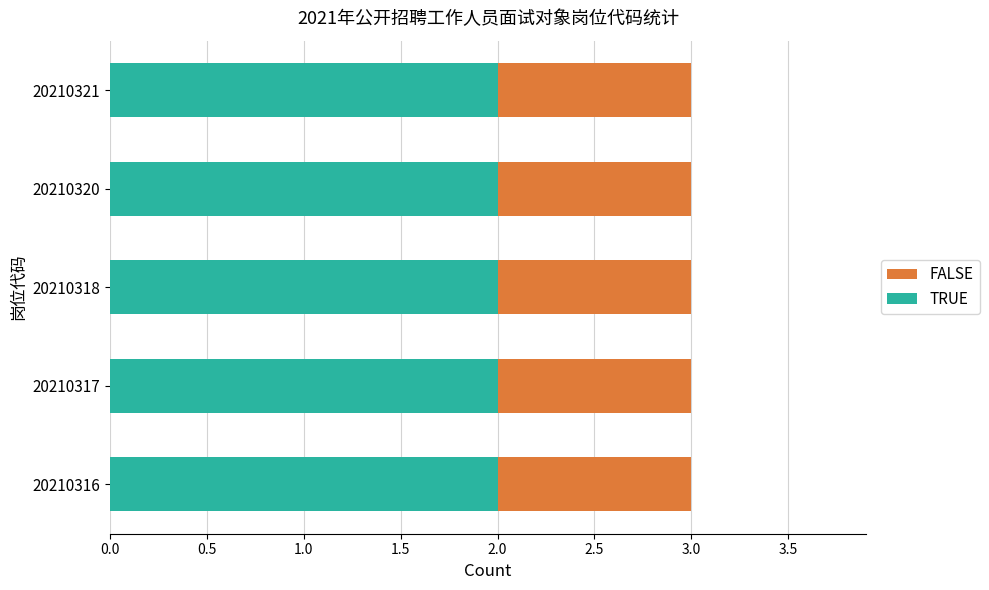

Is it true that TRUE equals 2 at 20210316?

True